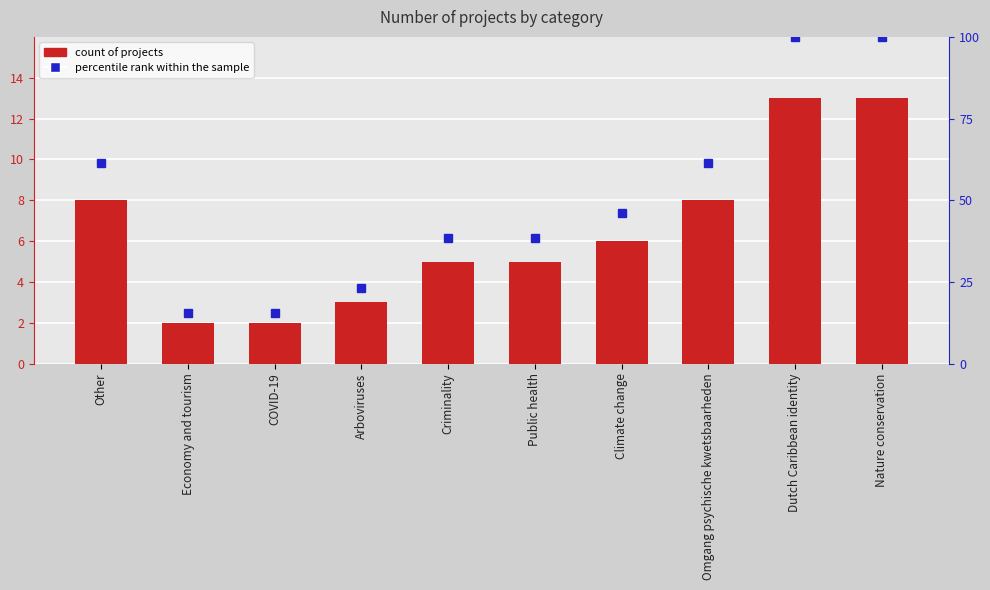

What is the label of the 6th bar from the right?

Criminality